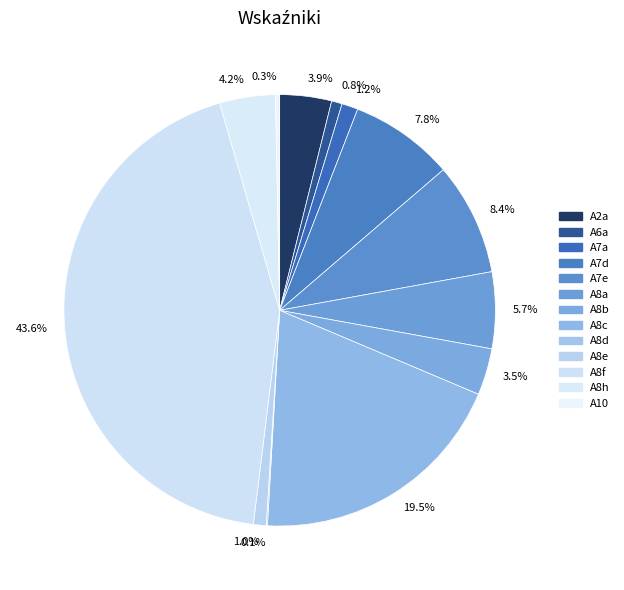

Is there any slice that represents more than half of the pie?

No